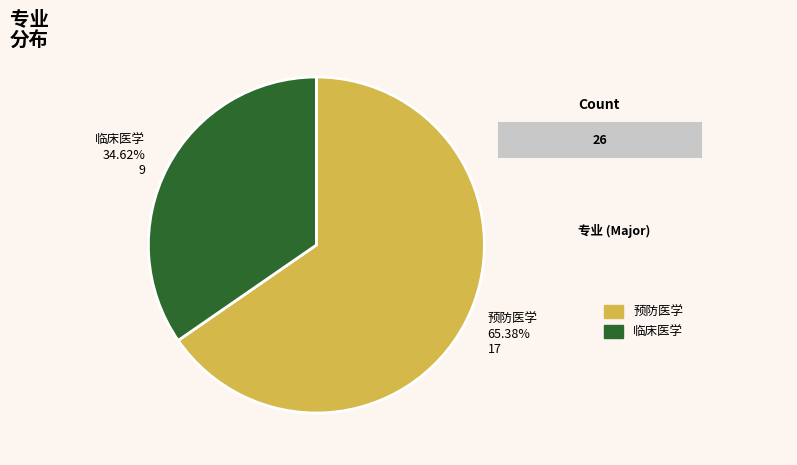

What is the majority slice?

预防医学